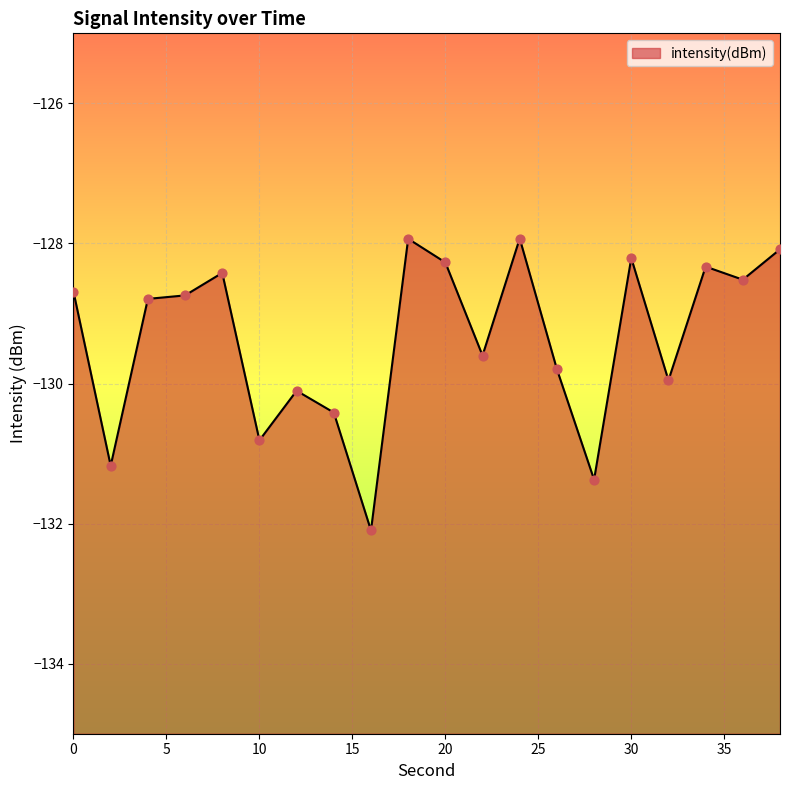

What is the change in value from 26 to 32?

-0.2